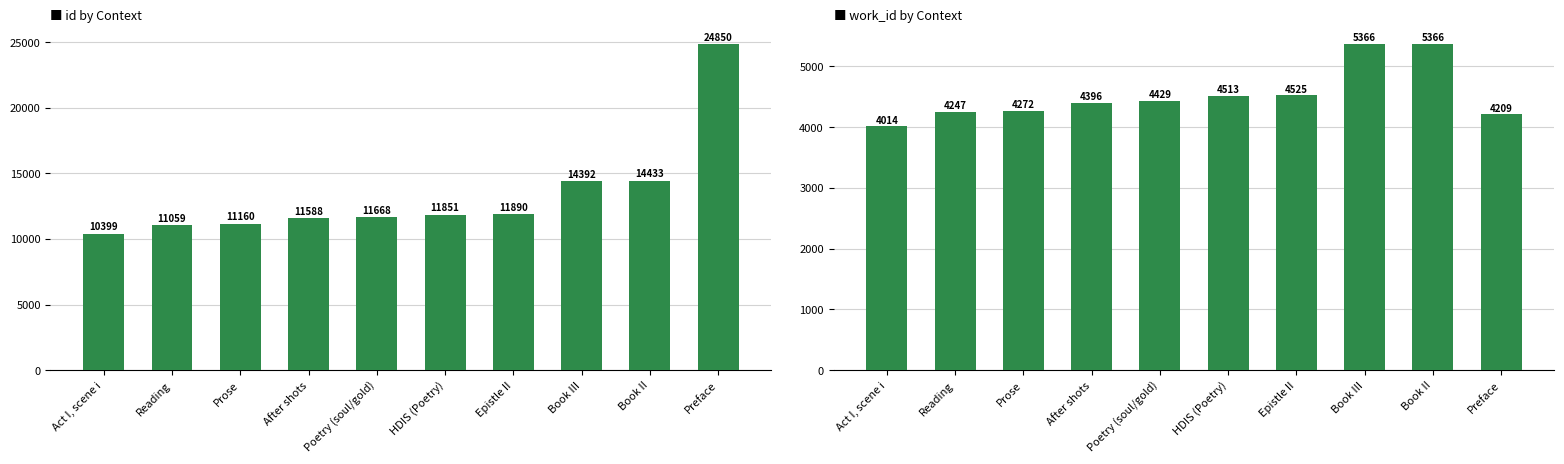

At which label is id closest to 17624?

Book II